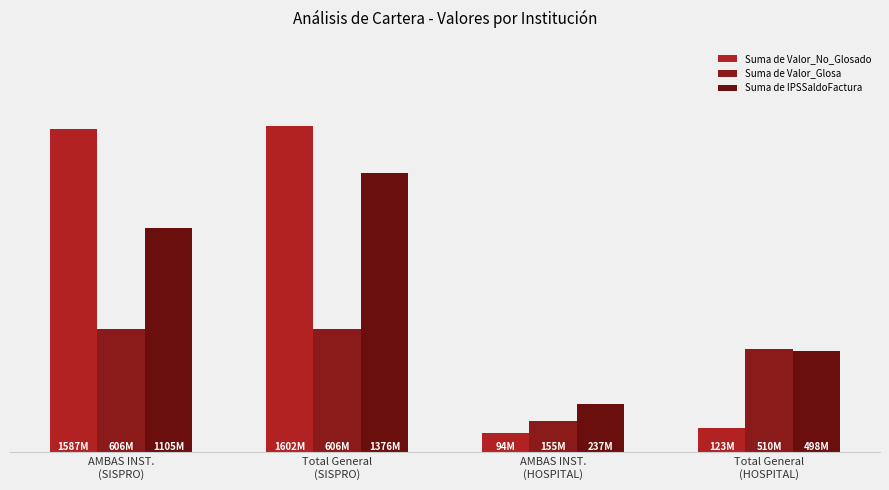

Does the chart contain stacked bars?

No